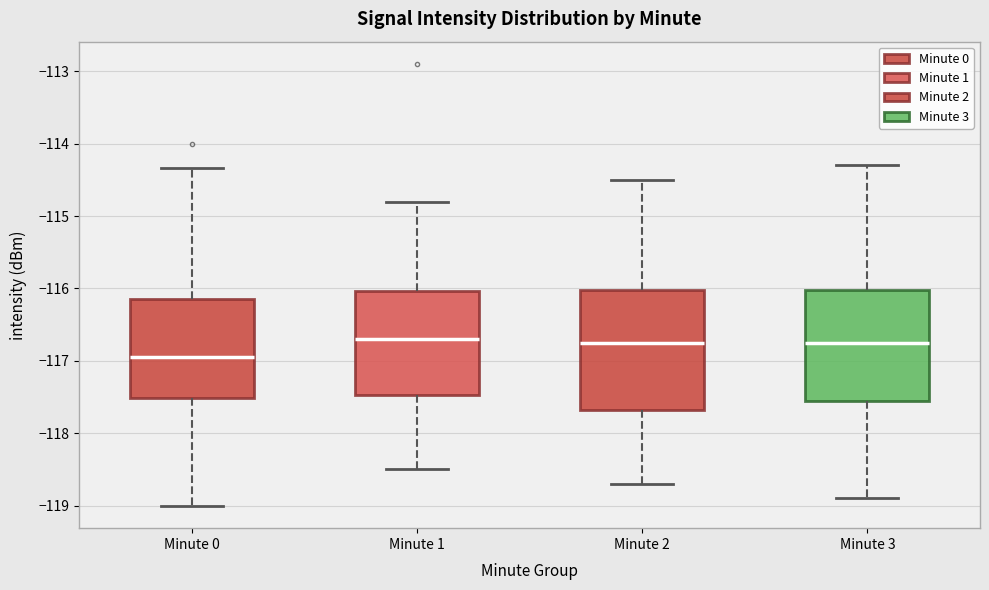

Reading left to right, transcribe this box plot: for each box, give where its median line is, the range the box spans, and where its two whiskers end, as read against the y-axis. The values are not printed on the chart, so give them approximately, as read against the axis.

Minute 0: median -117.0, box -117.5 to -116.1, whiskers -119.0 to -114.3
Minute 1: median -116.7, box -117.5 to -116.0, whiskers -118.5 to -114.8
Minute 2: median -116.7, box -117.7 to -116.0, whiskers -118.7 to -114.5
Minute 3: median -116.7, box -117.5 to -116.0, whiskers -118.9 to -114.3